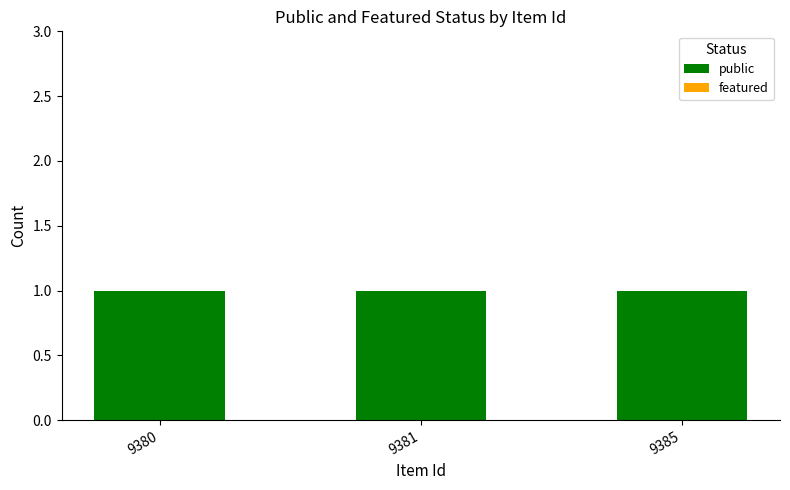

Which series changed the most between 9381 and 9385?

public